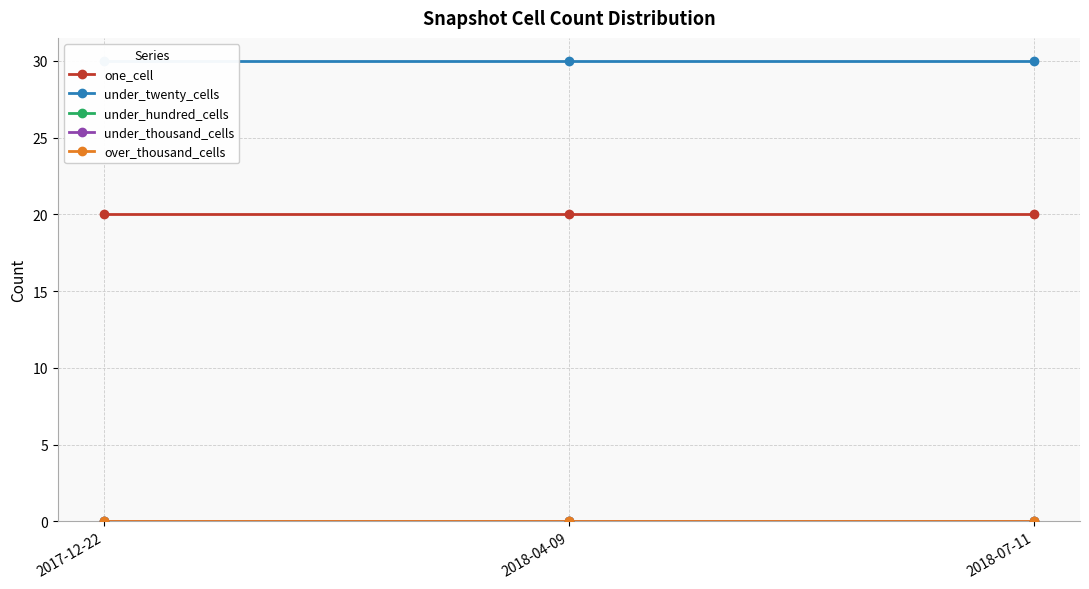

What is the sum of the one_cell values at 2017-12-22 and 2018-04-09?

40